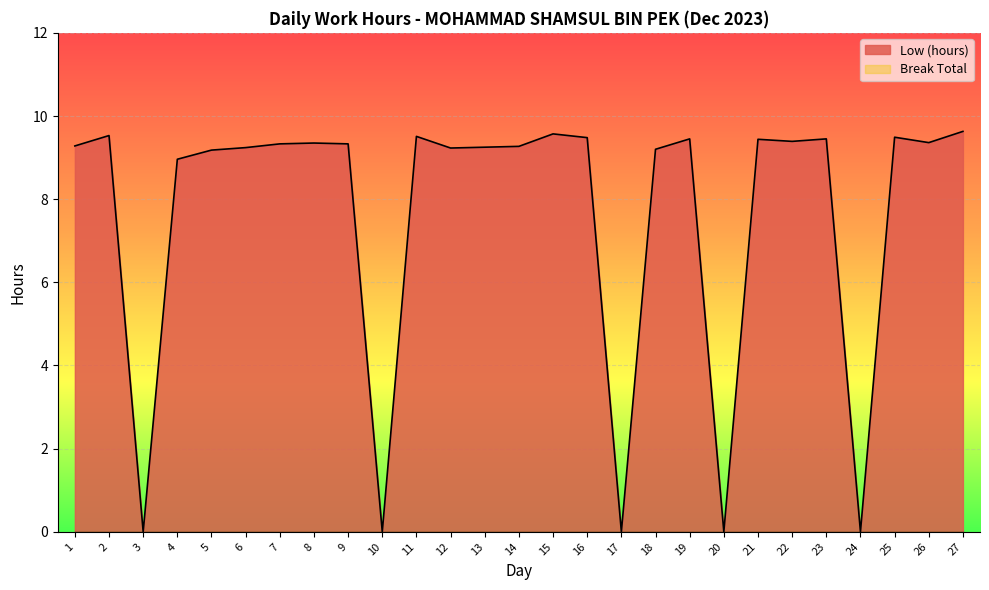

What is the average value?

7.6